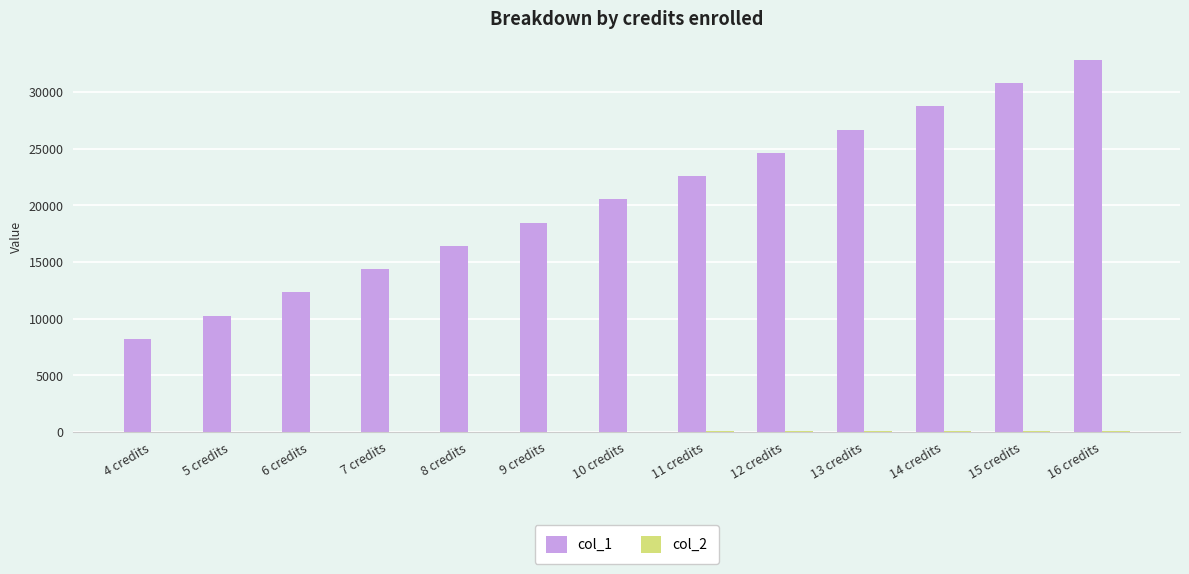

Which category has the highest value in the col_1 series?

16 credits